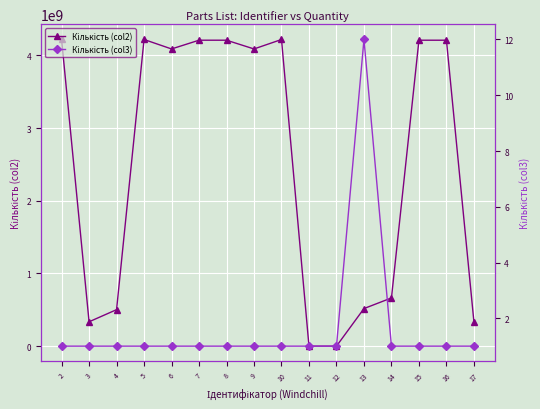

The Кількість (col2) series shows 532103420 at 17. True or false?

False